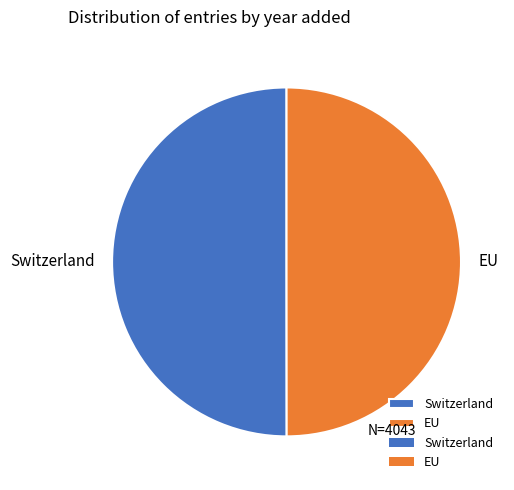

True or false: EU accounts for 50% of the total.

True